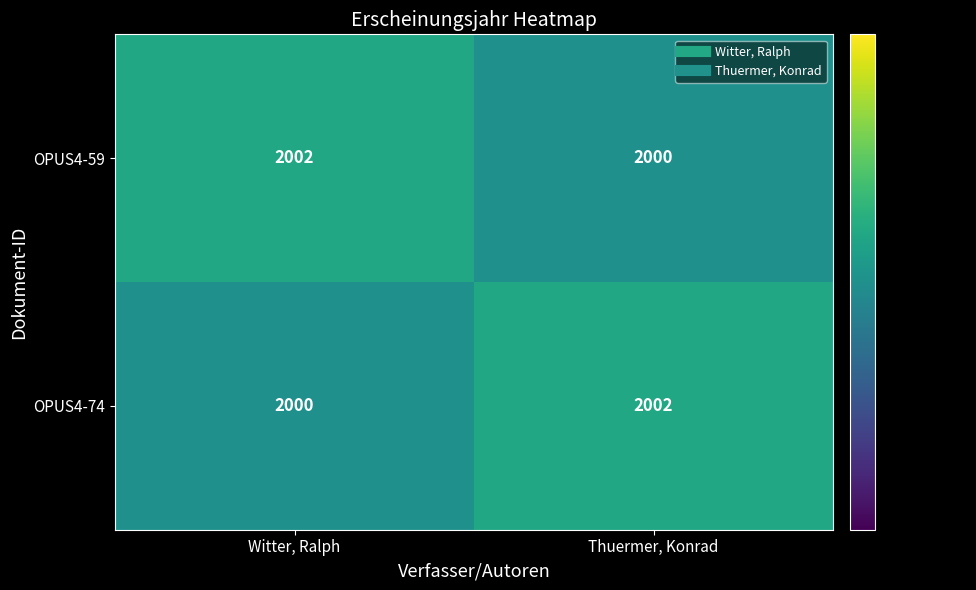

What is the greatest value displayed?

2002